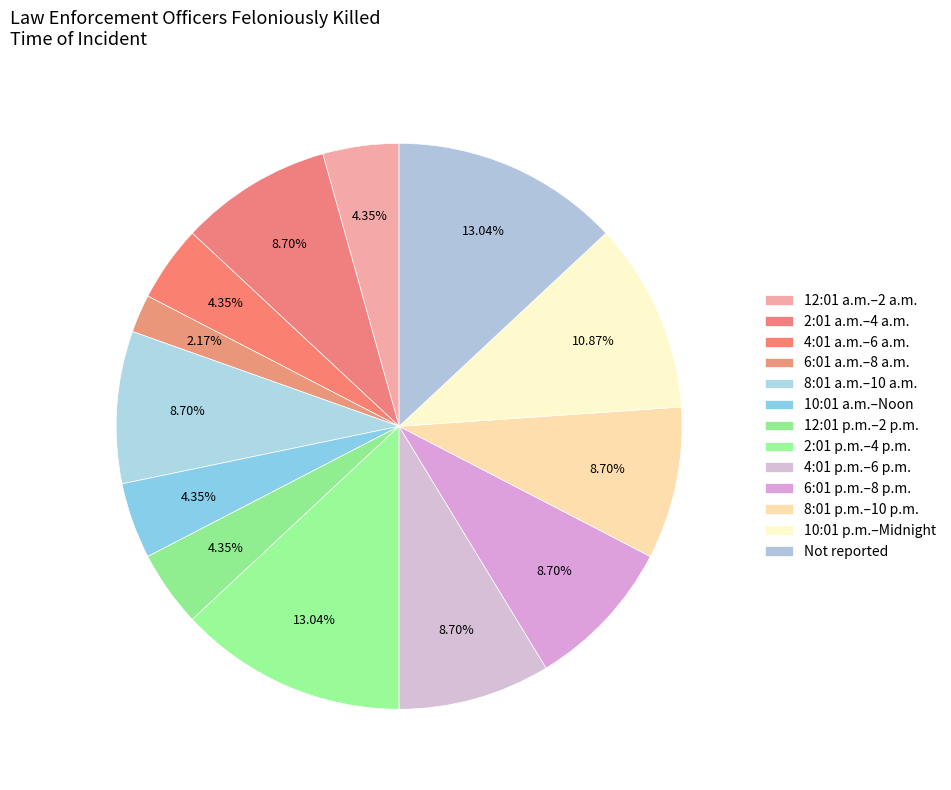

Does Not reported account for over 50% of the chart?

No